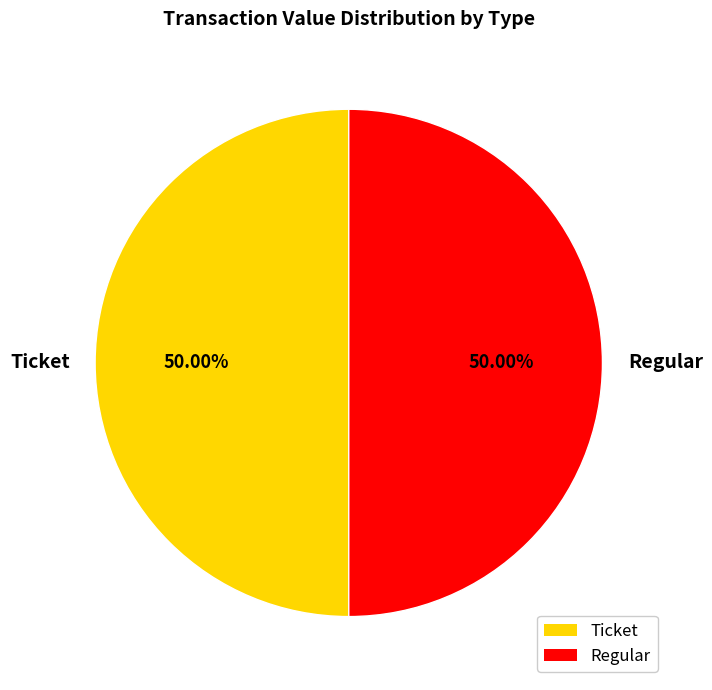

Approximately how many times larger is the value at Ticket compared to Regular?

1.0